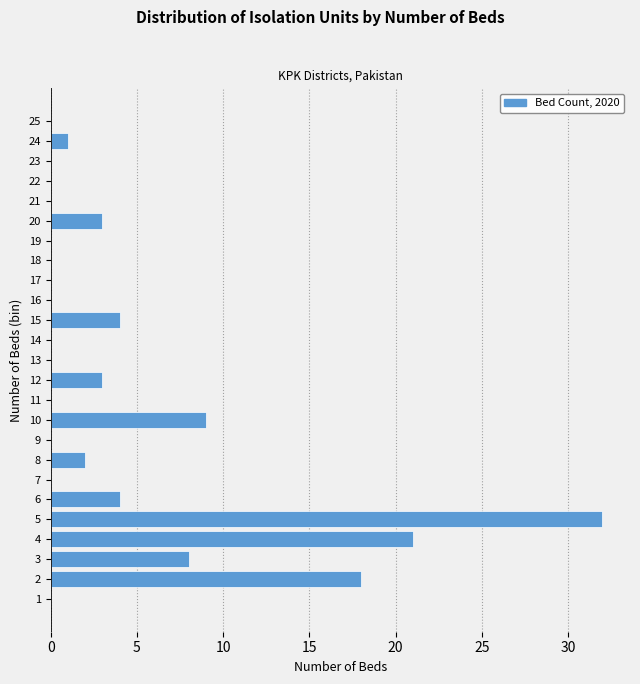

Reading bottom to top, what are all the values shown in this chart?

1=0	2=18	3=8	4=21	5=32	6=4	7=0	8=2	9=0	10=9	11=0	12=3	13=0	14=0	15=4	16=0	17=0	18=0	19=0	20=3	21=0	22=0	23=0	24=1	25=0